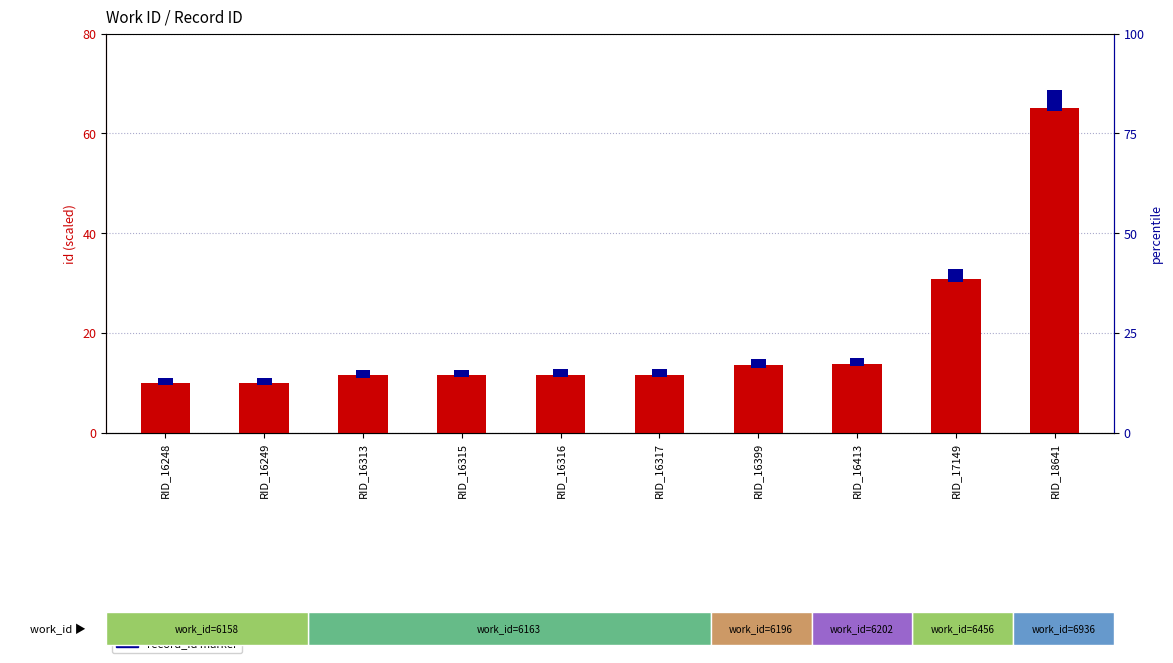

List the series in order of their overall mean, lowest first.

record_id marker, id (scaled)